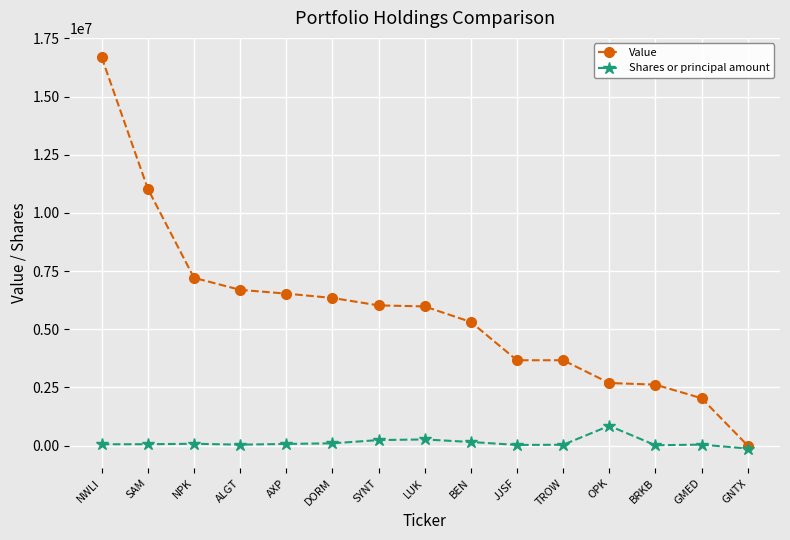

Rank the series by their average value, from highest to lowest.

Value, Shares or principal amount